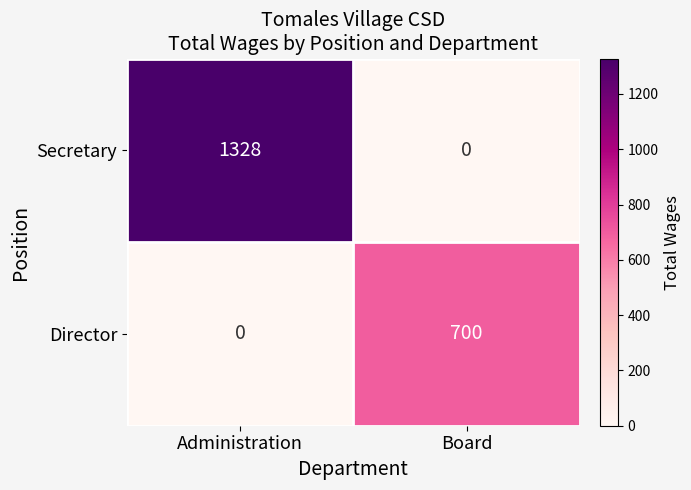

True or false: Director has a value of 700 at Board.

True